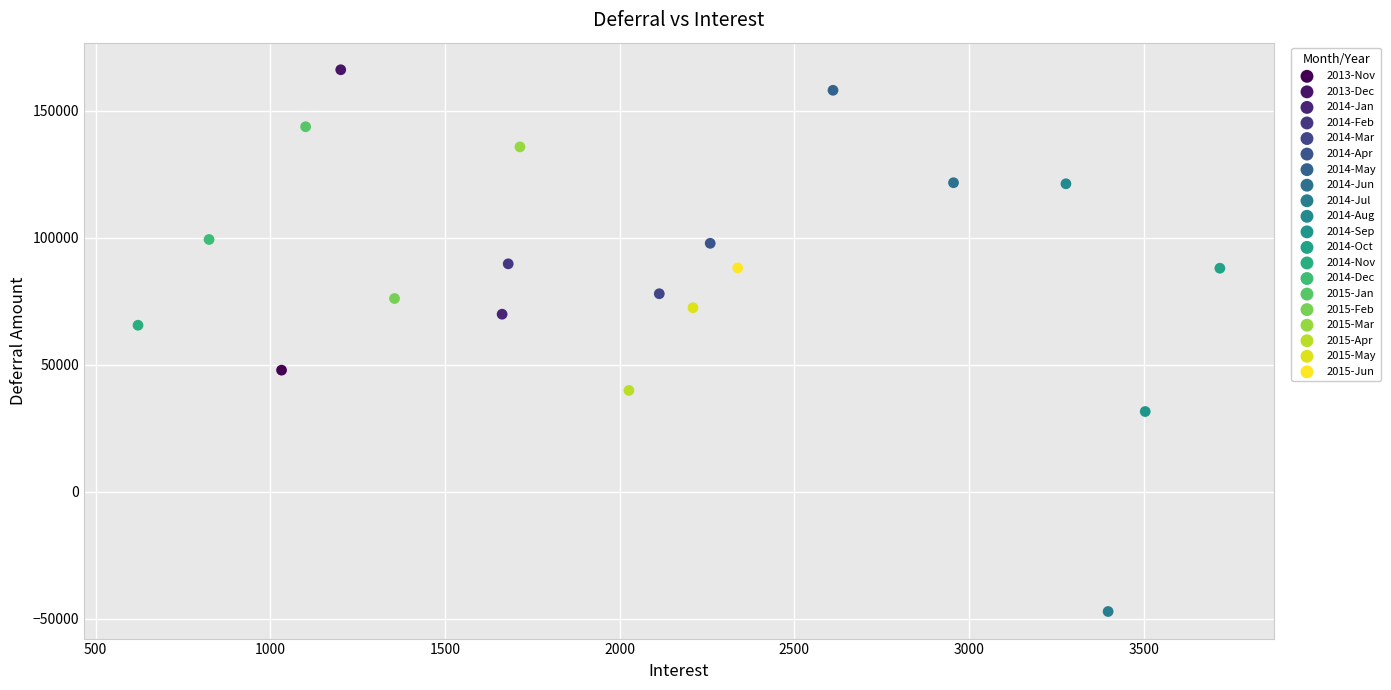

What are all the series names shown in the legend?

2013-Nov, 2013-Dec, 2014-Jan, 2014-Feb, 2014-Mar, 2014-Apr, 2014-May, 2014-Jun, 2014-Jul, 2014-Aug, 2014-Sep, 2014-Oct, 2014-Nov, 2014-Dec, 2015-Jan, 2015-Feb, 2015-Mar, 2015-Apr, 2015-May, 2015-Jun